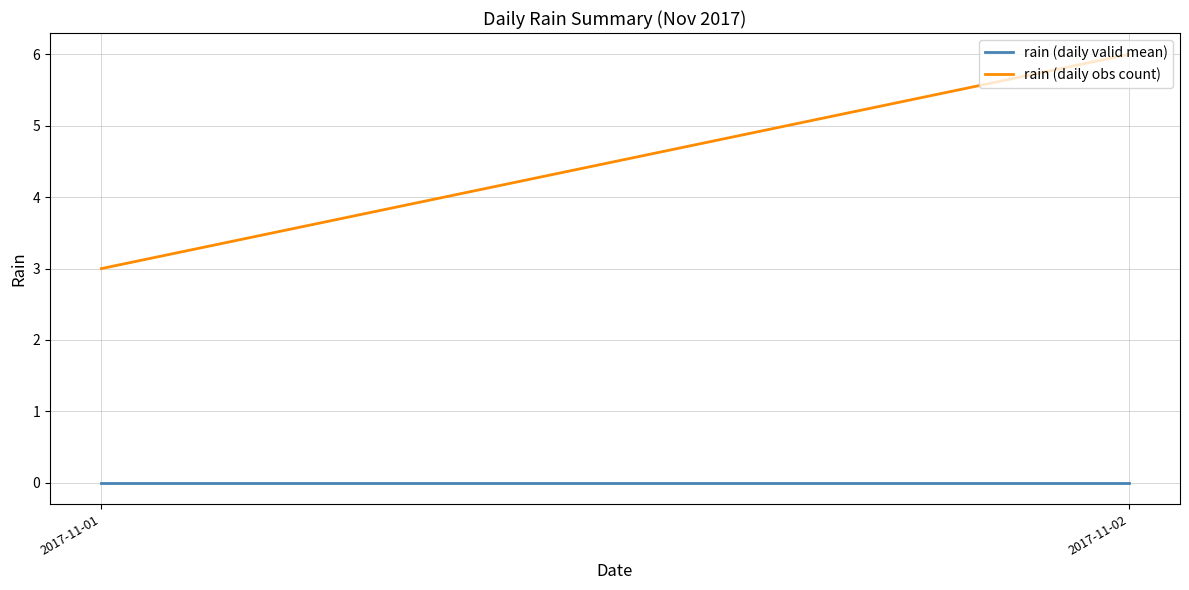

The rain (daily obs count) series shows 6 at 2017-11-02. True or false?

True